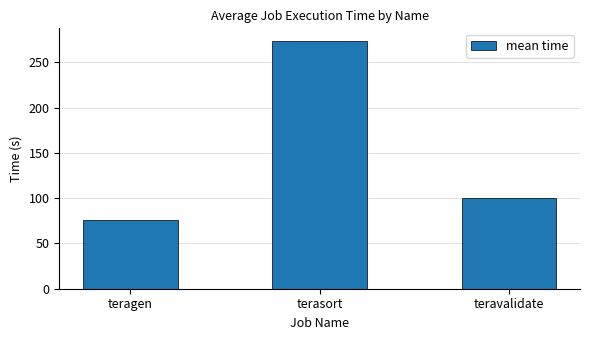

Read the value at terasort.

273.9